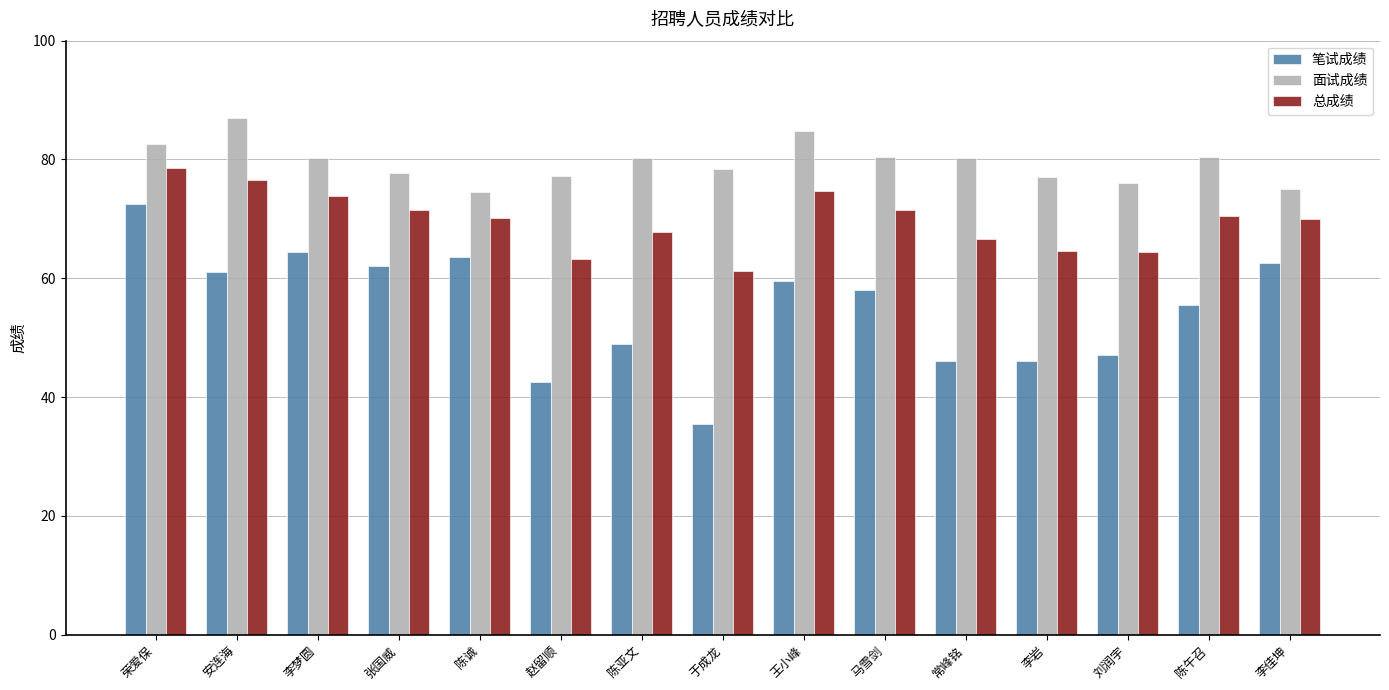

Which series has the largest total across all categories?

面试成绩